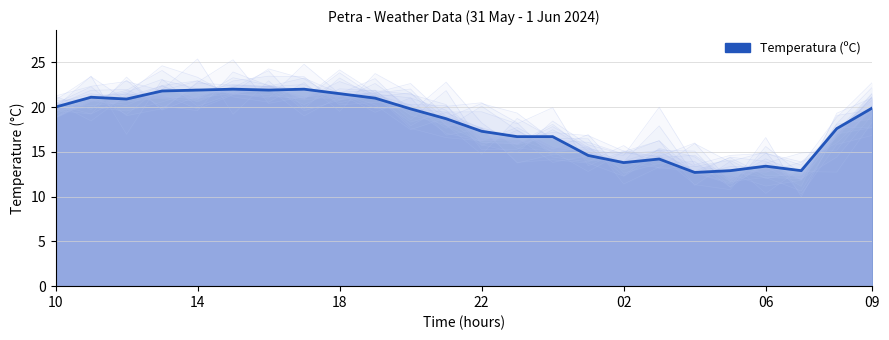

The chart shows a value of 6.4 at 09. True or false?

False